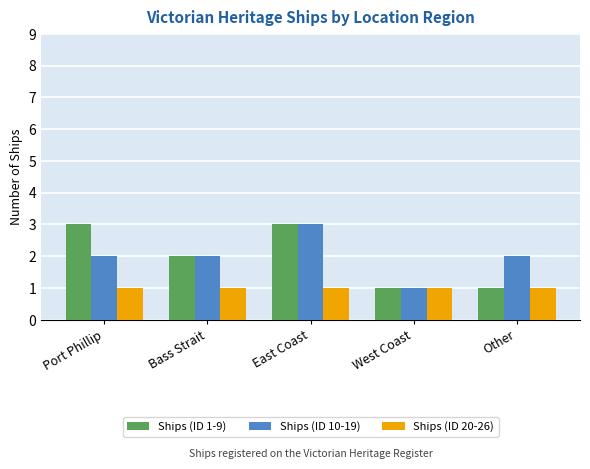

What is the greatest value displayed?

3